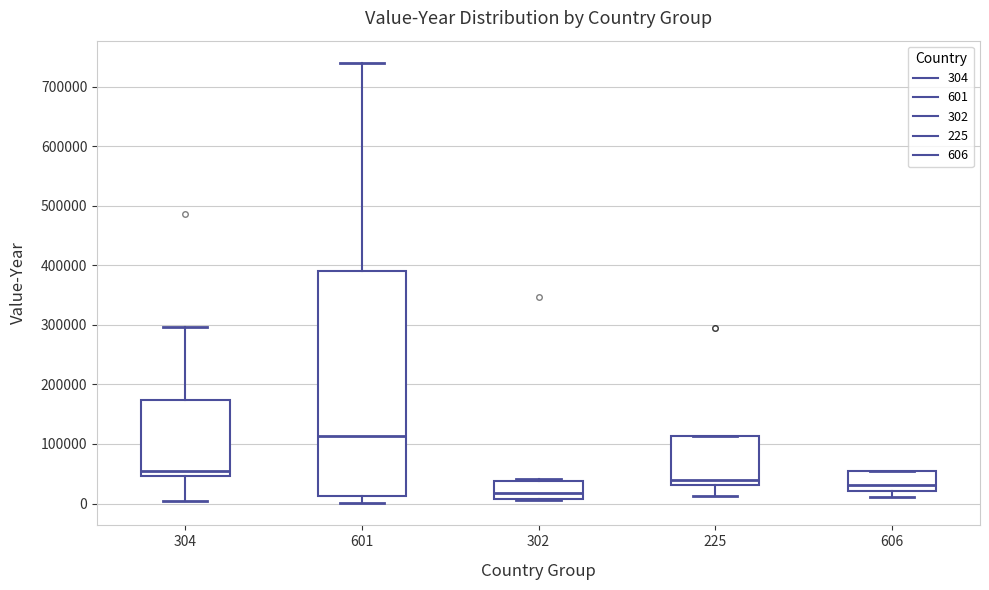

Which box has the lowest median line?

302